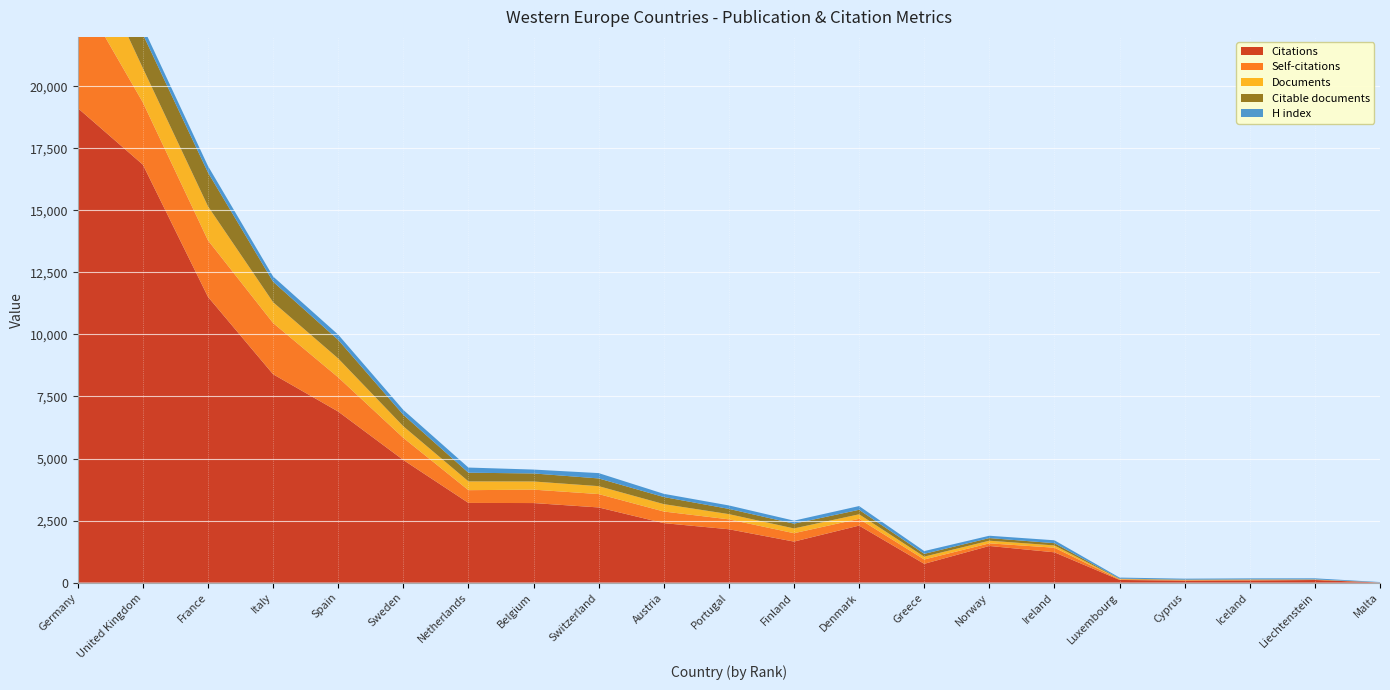

Reading left to right, what are all the values shown in this chart?

Documents: Germany=2463	United Kingdom=1383	France=1371	Italy=839	Spain=760	Sweden=466	Netherlands=354	Belgium=329	Switzerland=319	Austria=298	Portugal=211	Finland=192	Denmark=184	Greece=115	Norway=107	Ireland=91	Luxembourg=16	Cyprus=12	Iceland=10	Liechtenstein=8	Malta=1
Citable documents: Germany=2275	United Kingdom=1364	France=1360	Italy=825	Spain=749	Sweden=463	Netherlands=349	Belgium=324	Switzerland=311	Austria=286	Portugal=211	Finland=192	Denmark=181	Greece=112	Norway=106	Ireland=91	Luxembourg=16	Cyprus=12	Iceland=10	Liechtenstein=8	Malta=1
Citations: Germany=19120	United Kingdom=16839	France=11512	Italy=8395	Spain=6891	Sweden=4940	Netherlands=3211	Belgium=3206	Switzerland=3029	Austria=2397	Portugal=2150	Finland=1653	Denmark=2297	Greece=757	Norway=1477	Ireland=1221	Luxembourg=108	Cyprus=77	Iceland=84	Liechtenstein=105	Malta=6
Self-citations: Germany=4775	United Kingdom=2506	France=2278	Italy=2064	Spain=1379	Sweden=893	Netherlands=514	Belgium=540	Switzerland=539	Austria=468	Portugal=399	Finland=338	Denmark=272	Greece=175	Norway=105	Ireland=186	Luxembourg=22	Cyprus=20	Iceland=27	Liechtenstein=10	Malta=0
H index: Germany=309	United Kingdom=298	France=264	Italy=212	Spain=212	Sweden=196	Netherlands=208	Belgium=156	Switzerland=215	Austria=129	Portugal=139	Finland=122	Denmark=151	Greece=112	Norway=94	Ireland=117	Luxembourg=41	Cyprus=38	Iceland=40	Liechtenstein=42	Malta=15